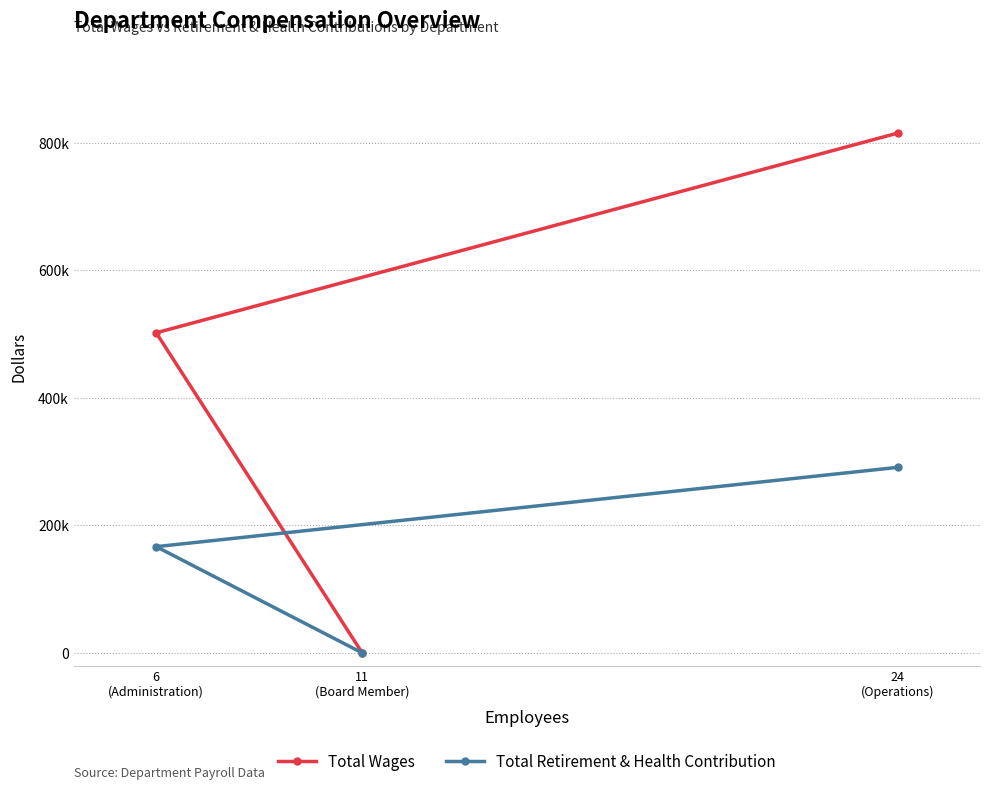

What is the approximate value of Total Retirement & Health Contribution at 24
(Operations), to the nearest 100?

290800